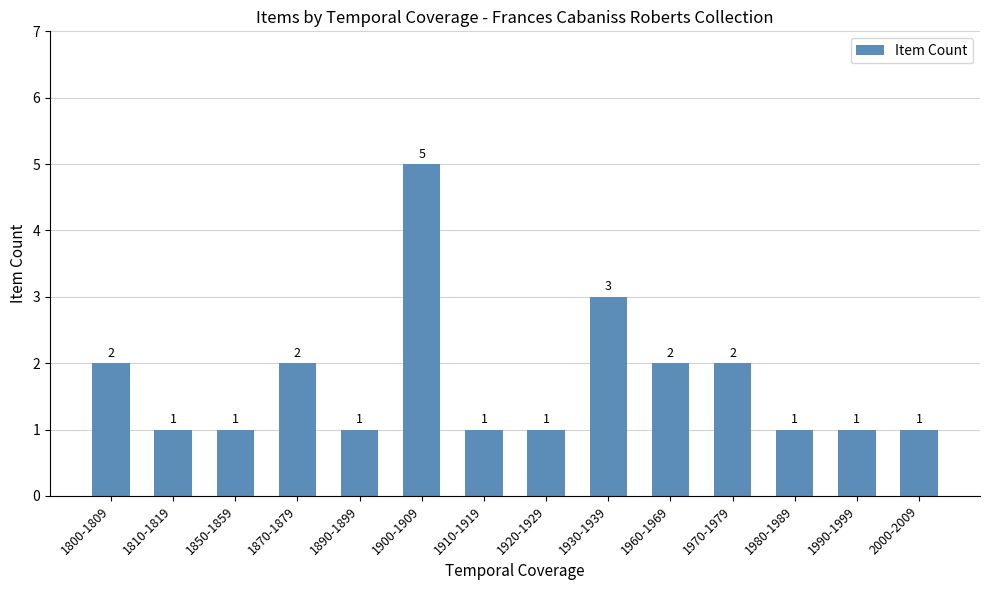

At which label is the value closest to 3?

1930-1939